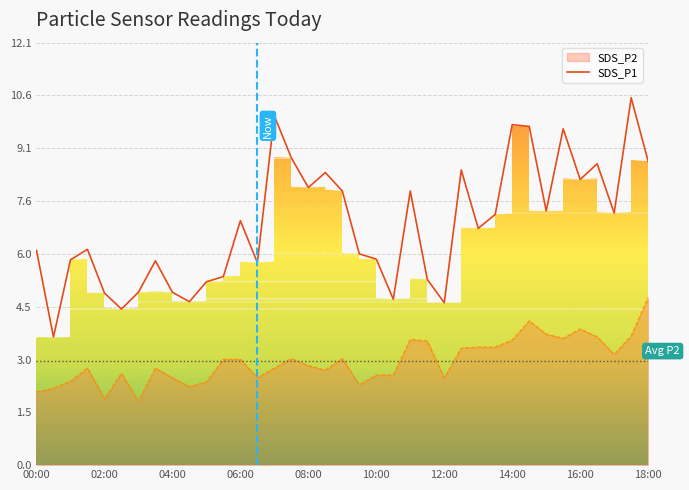

How many data points does each series have?

37